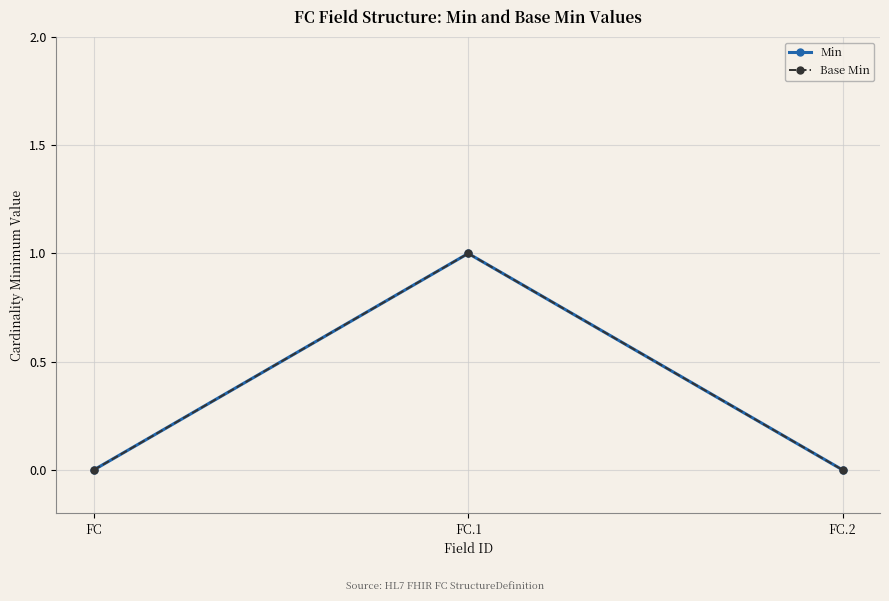

Does the chart have visible grid lines?

Yes